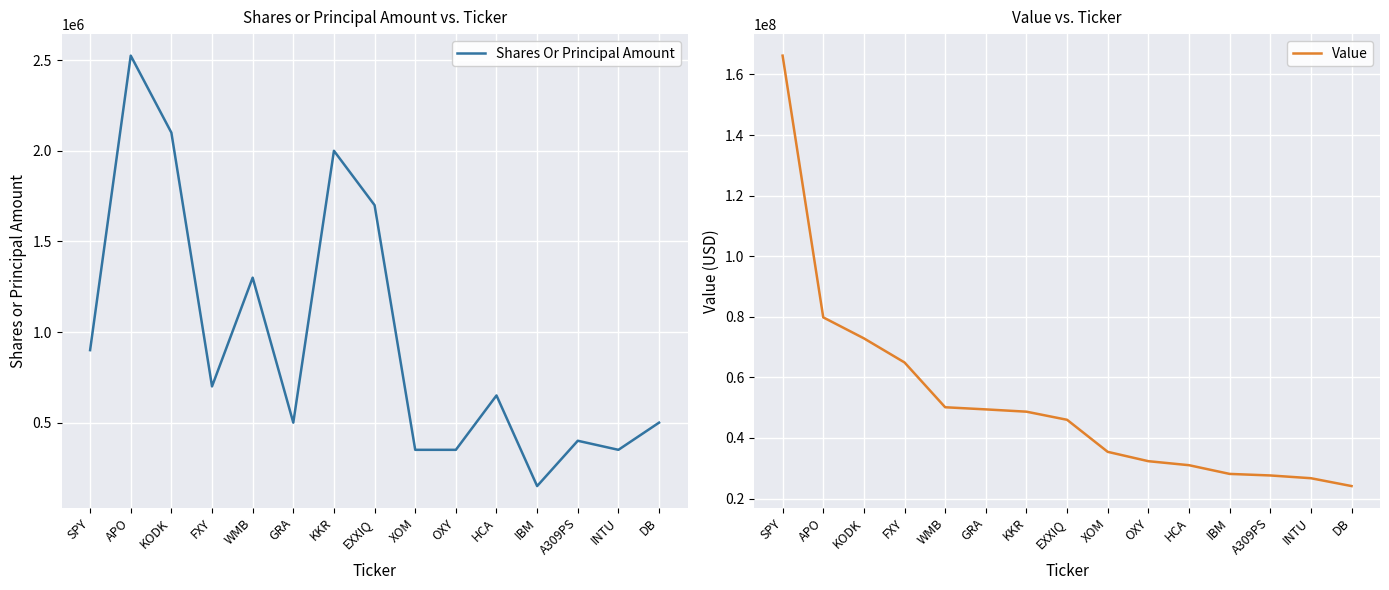

True or false: Shares Or Principal Amount has a value of 900000 at SPY.

True